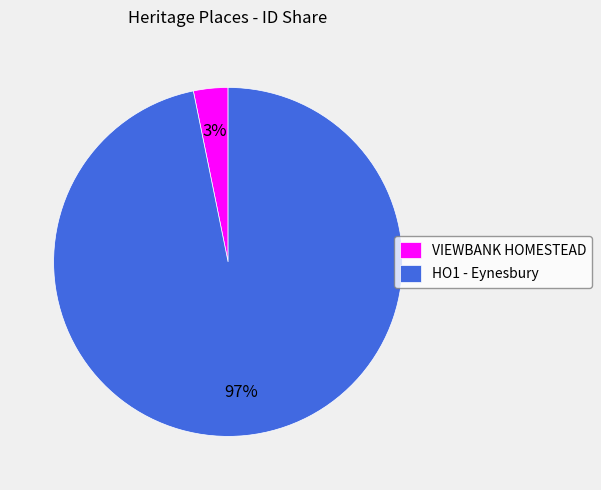

Is there a majority slice in this chart?

Yes